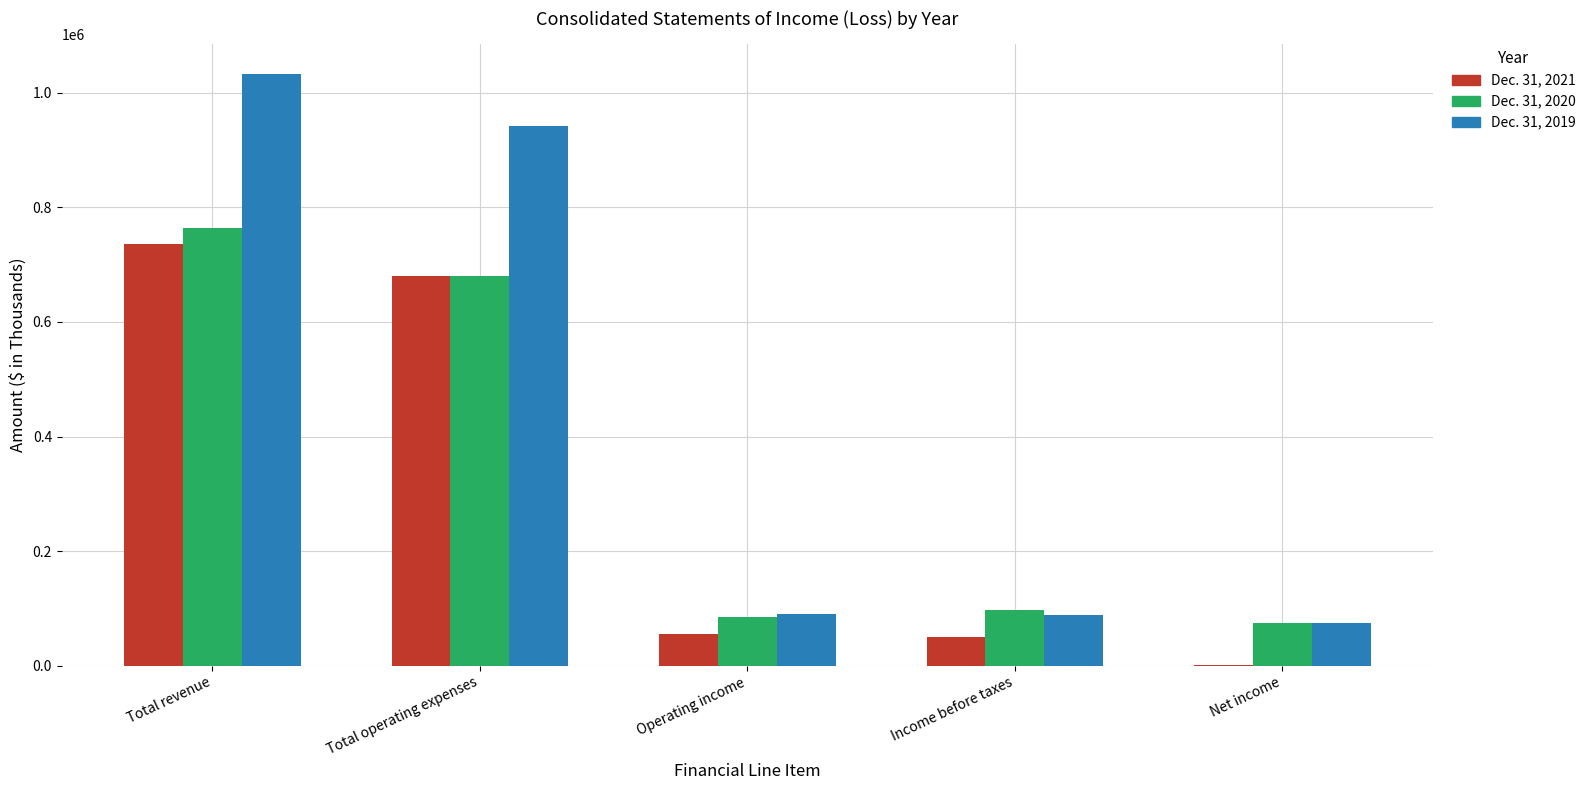

Is the value of Dec. 31, 2019 at Income before taxes greater than the value of Dec. 31, 2020 at Total operating expenses?

No